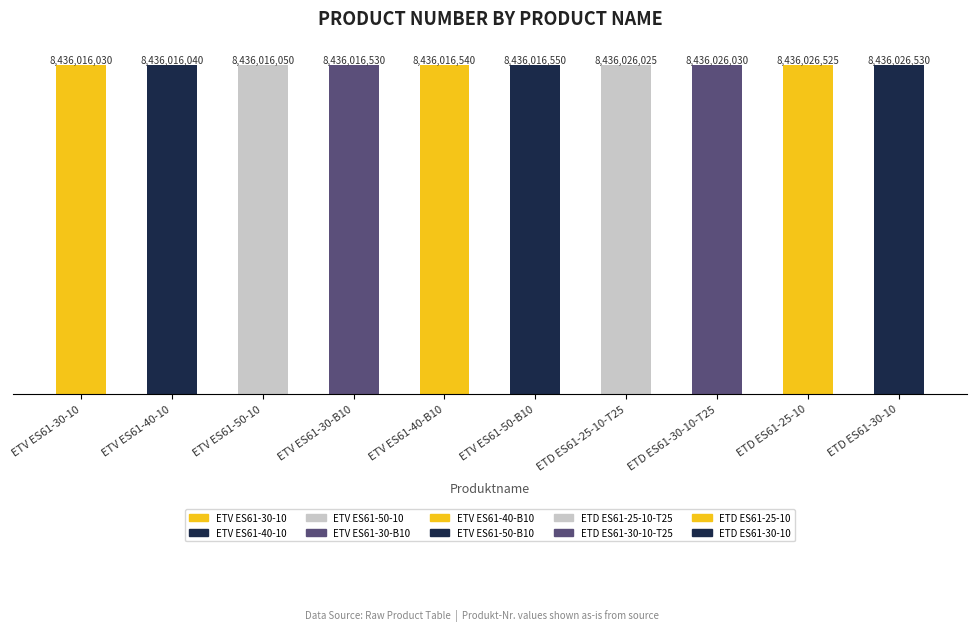

What is the value of the 4th bar from the left?

8436016530